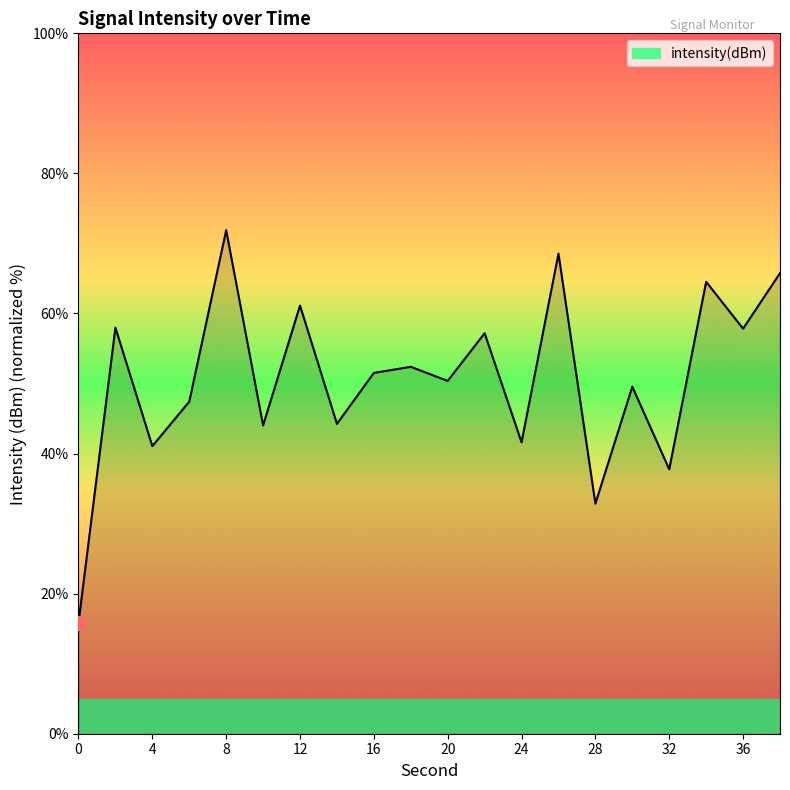

What is the difference between the maximum and minimum values?

56.1